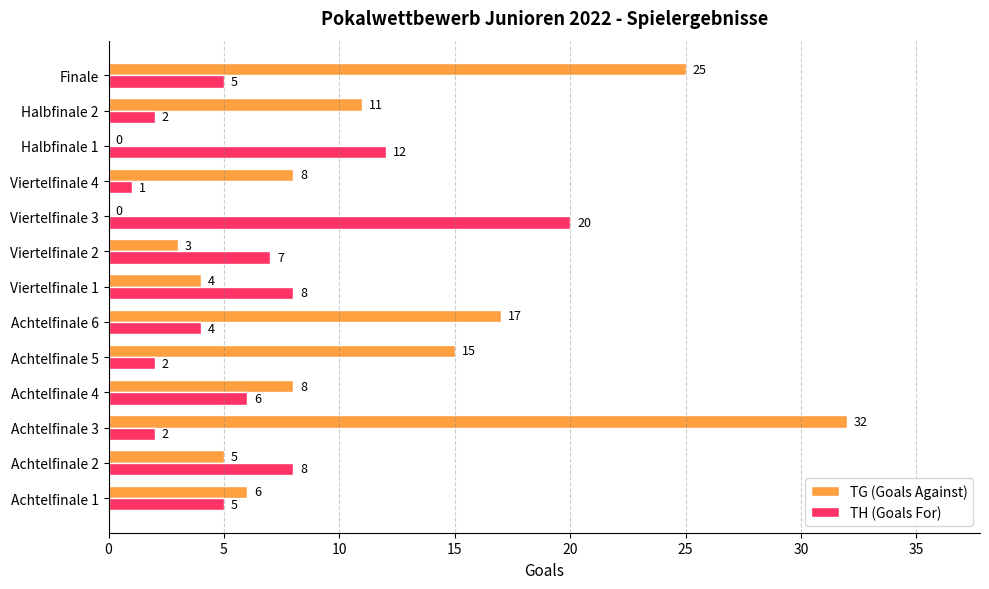

Which series changed the most between Achtelfinale 1 and Finale?

TG (Goals Against)